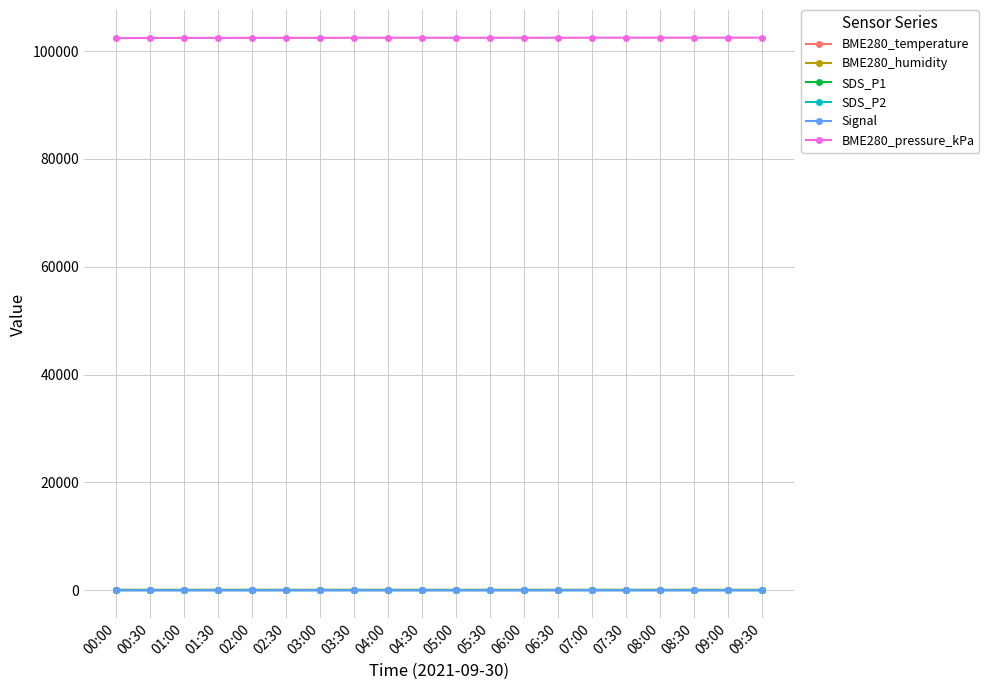

The SDS_P2 series shows 1.9 at 02:00. True or false?

True